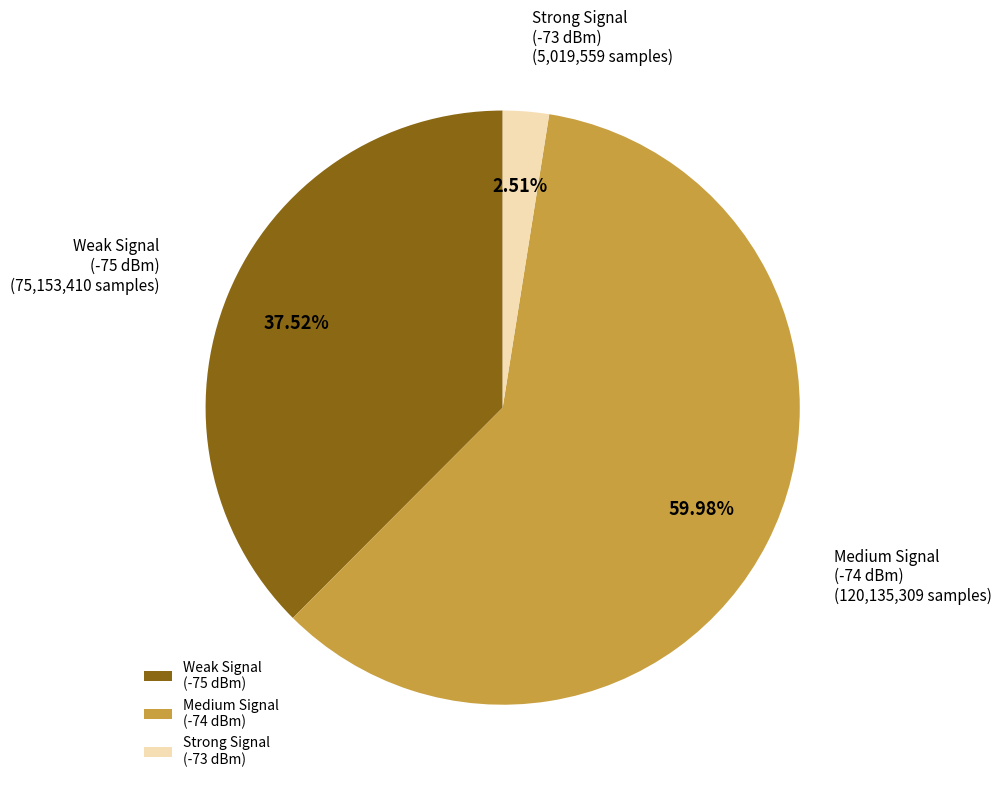

Does any single category account for the majority?

Yes